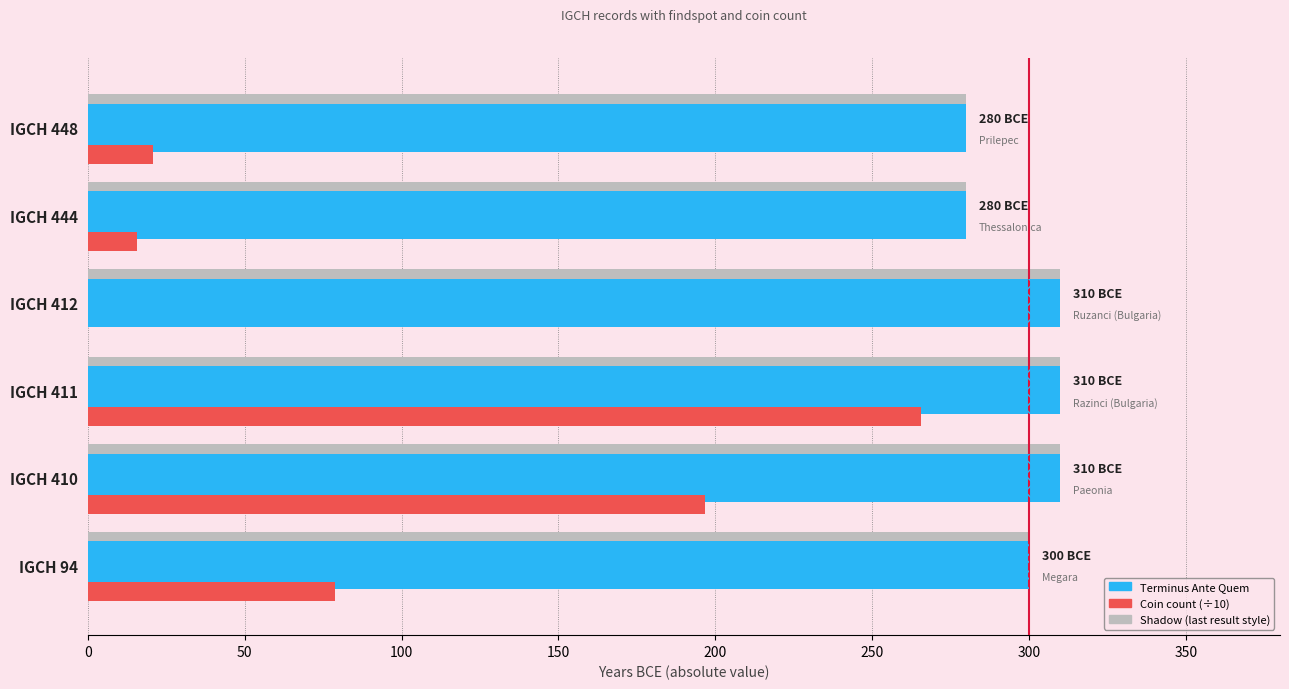

What is the total value across all series at IGCH 410?

816.8